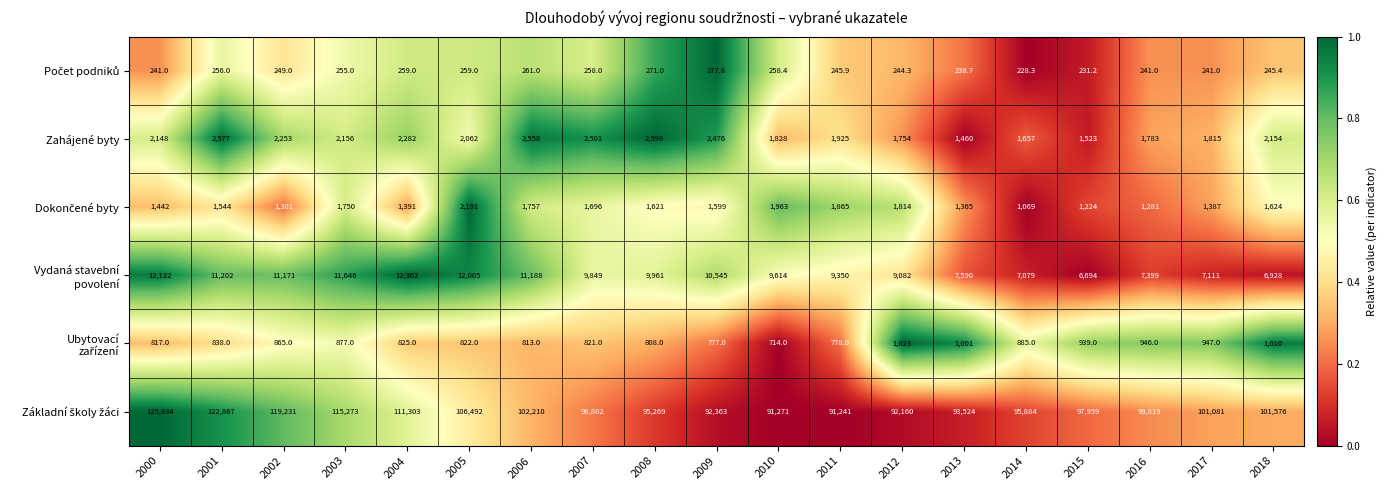

At which label is Zahájené byty closest to 2029?

2005